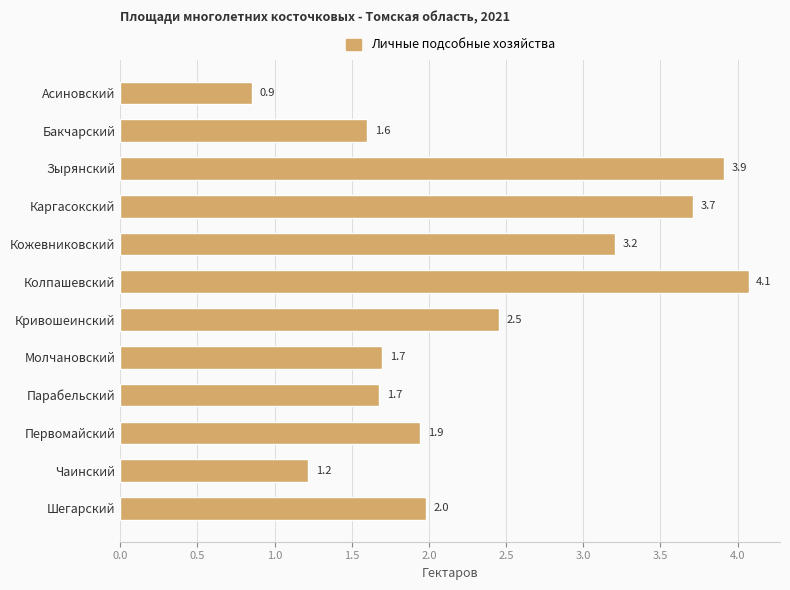

The value at Асиновский is 0.9. True or false?

True